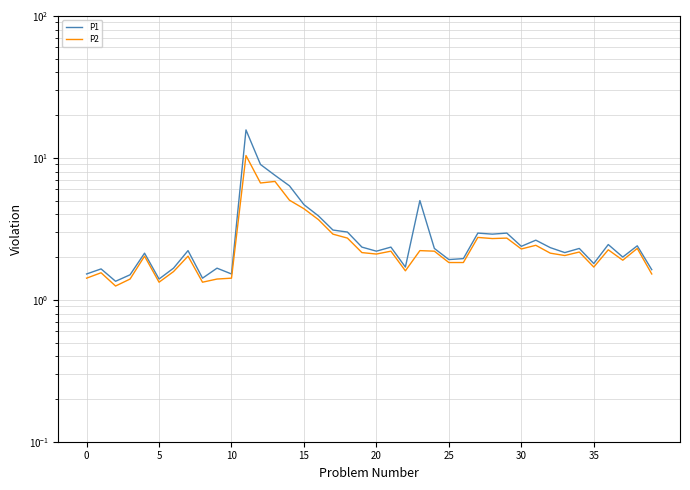

What are all the series names shown in the legend?

P1, P2